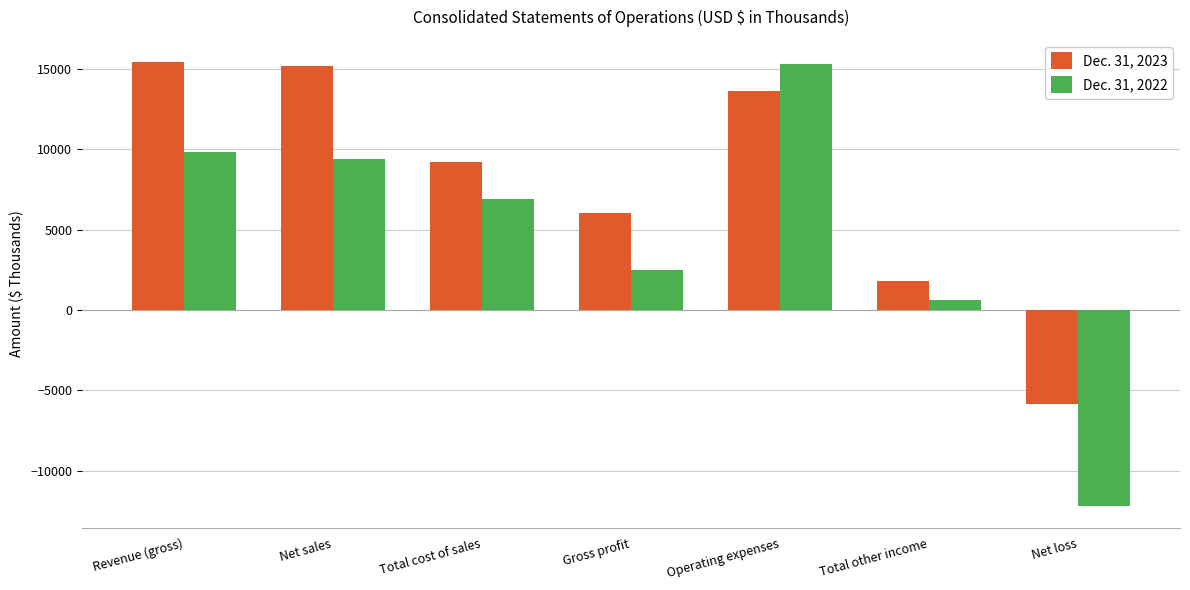

Which series has the widest spread of values?

Dec. 31, 2022